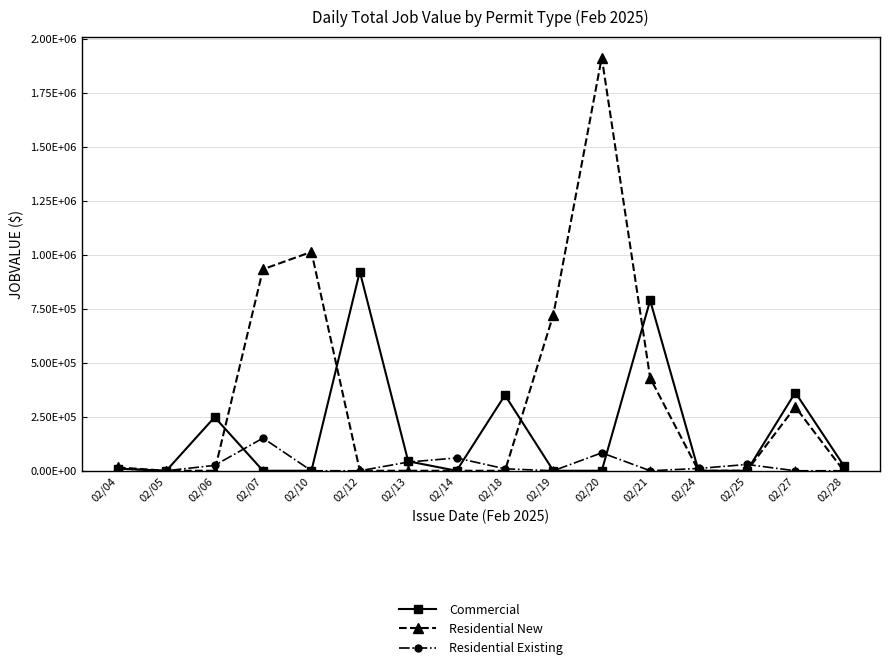

At which category is the sum across all series the highest?

02/20